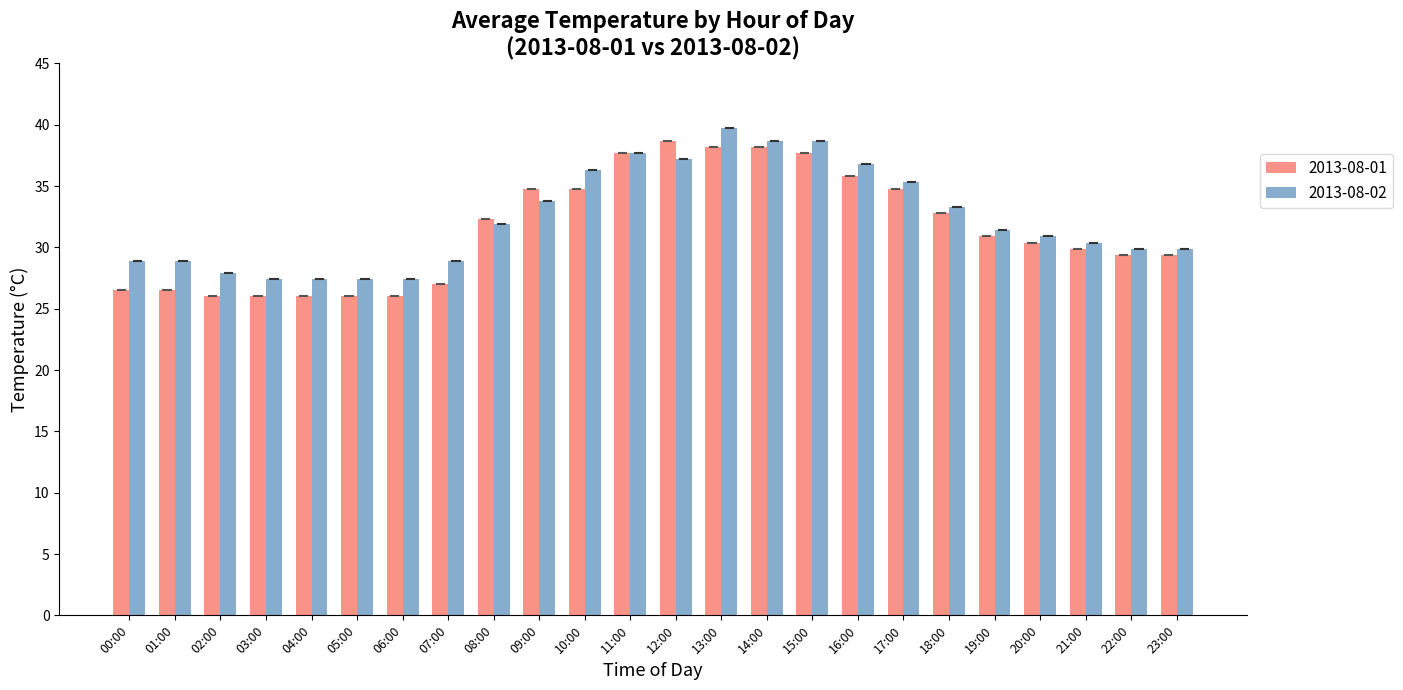

Does the chart contain any negative values?

No